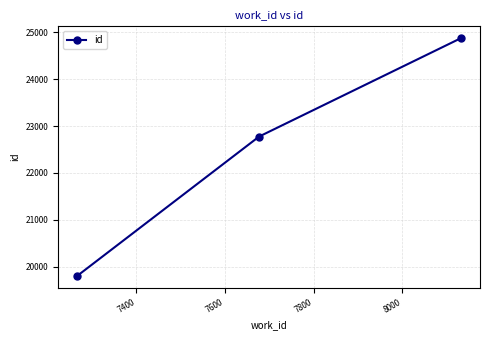

What is the greatest value displayed?

24874